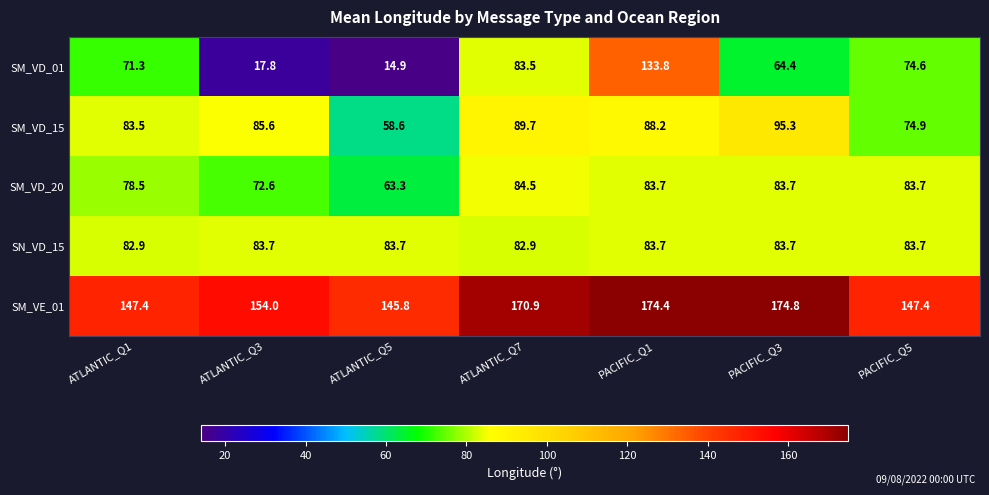

How many categories are shown in the chart?

7